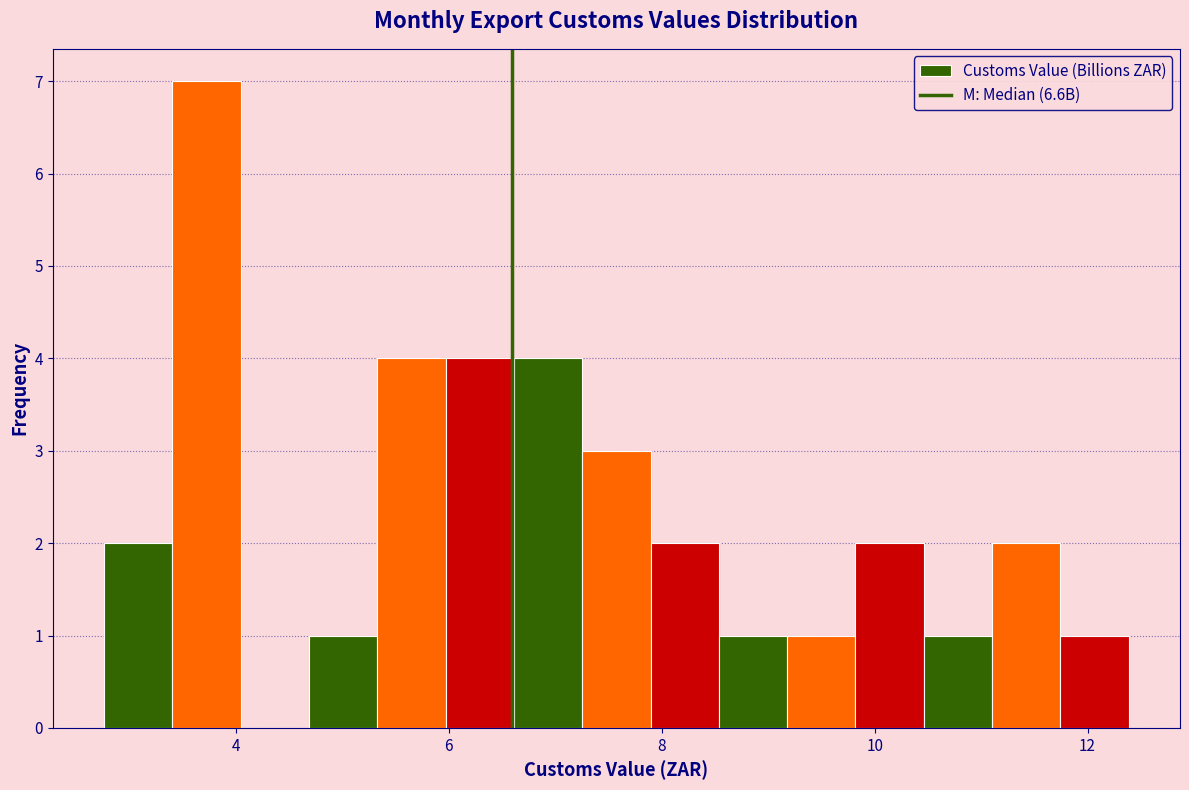

Read against the x-axis, roughly where is the centre of the tallest bar?

3.8